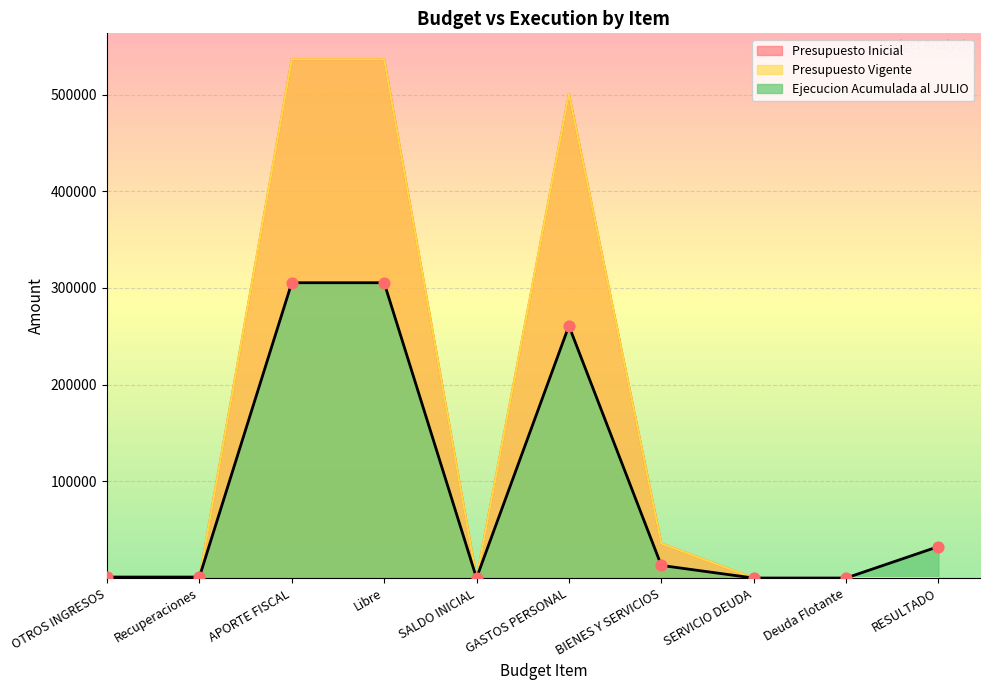

Which series has the largest total across all categories?

Presupuesto Inicial